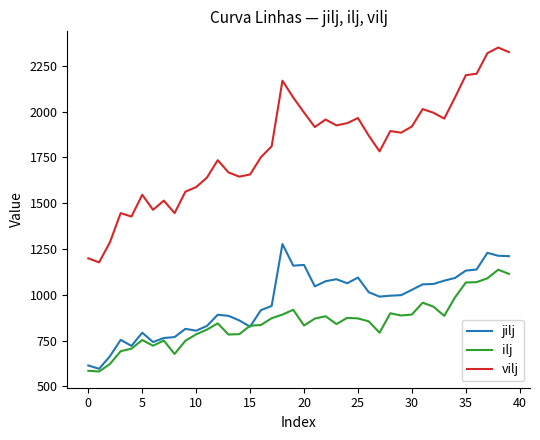

True or false: ilj and vilj intersect in this chart.

False